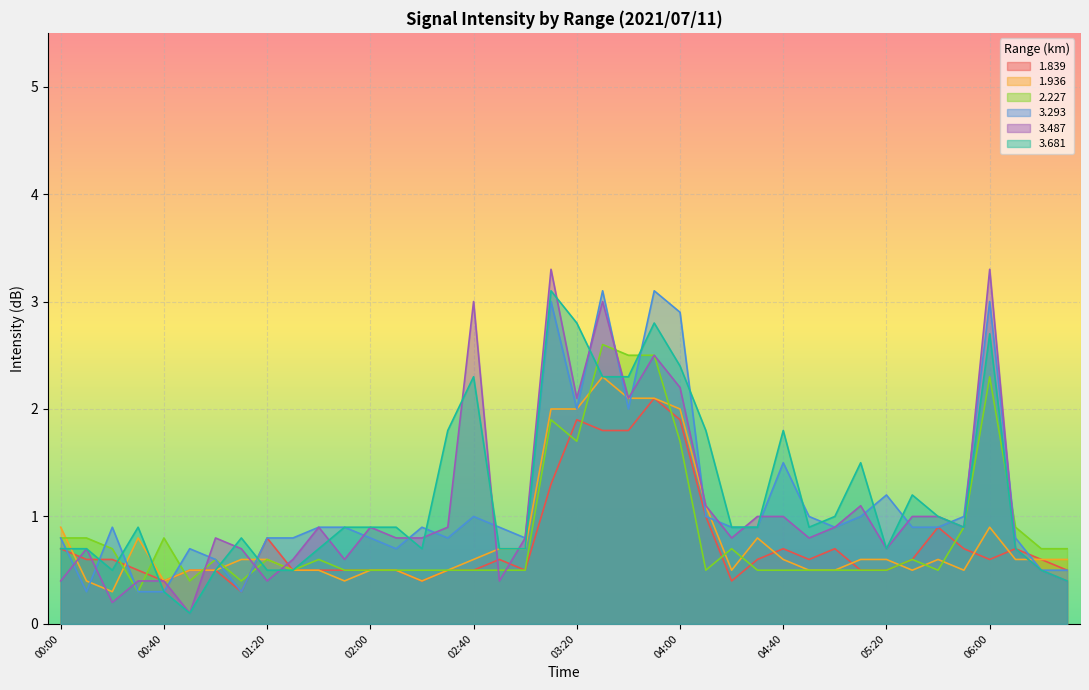

What is the difference between the second highest and second lowest values in the 3.487 series?

3.1